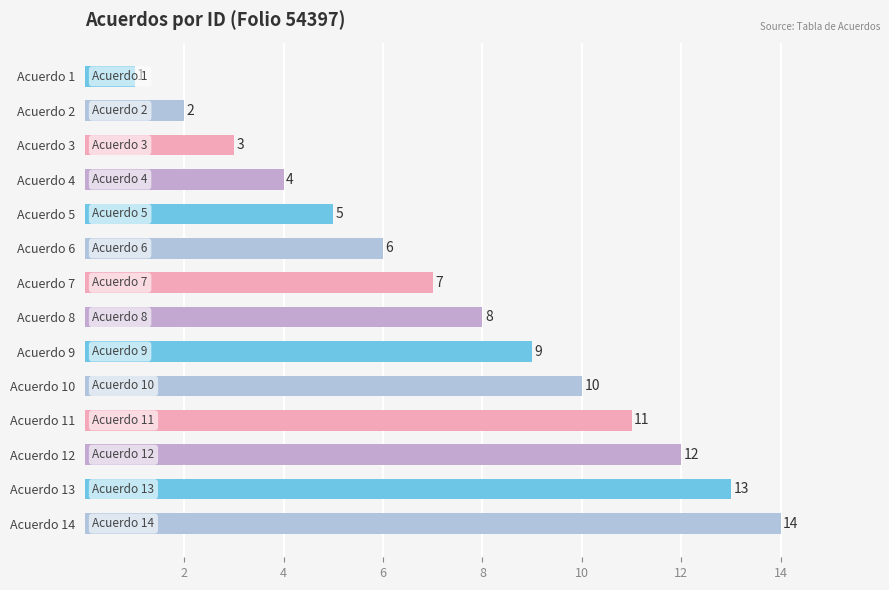

Which category has the lowest value across all series?

Acuerdo 1